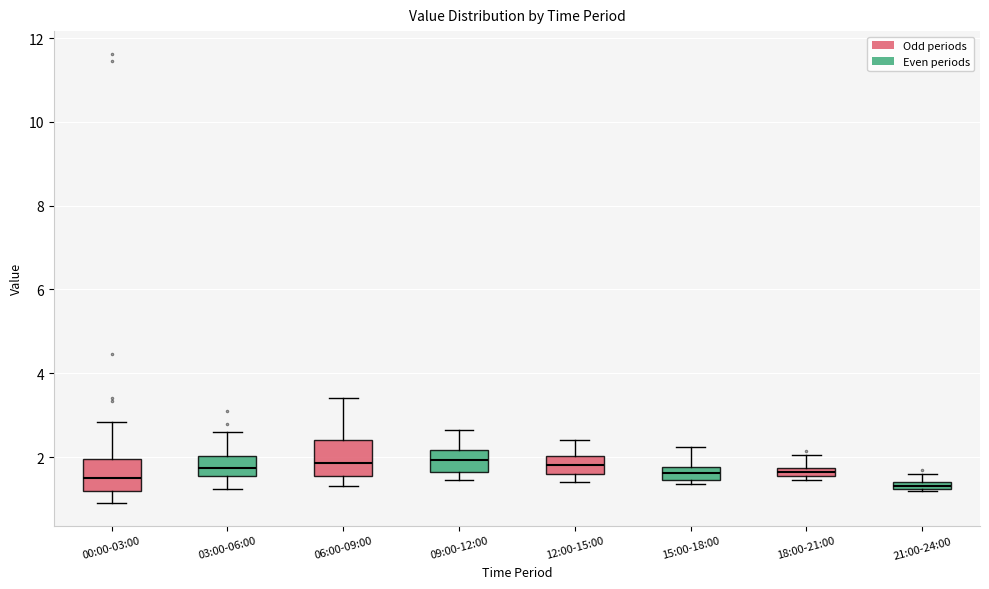

Which box's median line is the lowest?

21:00-24:00